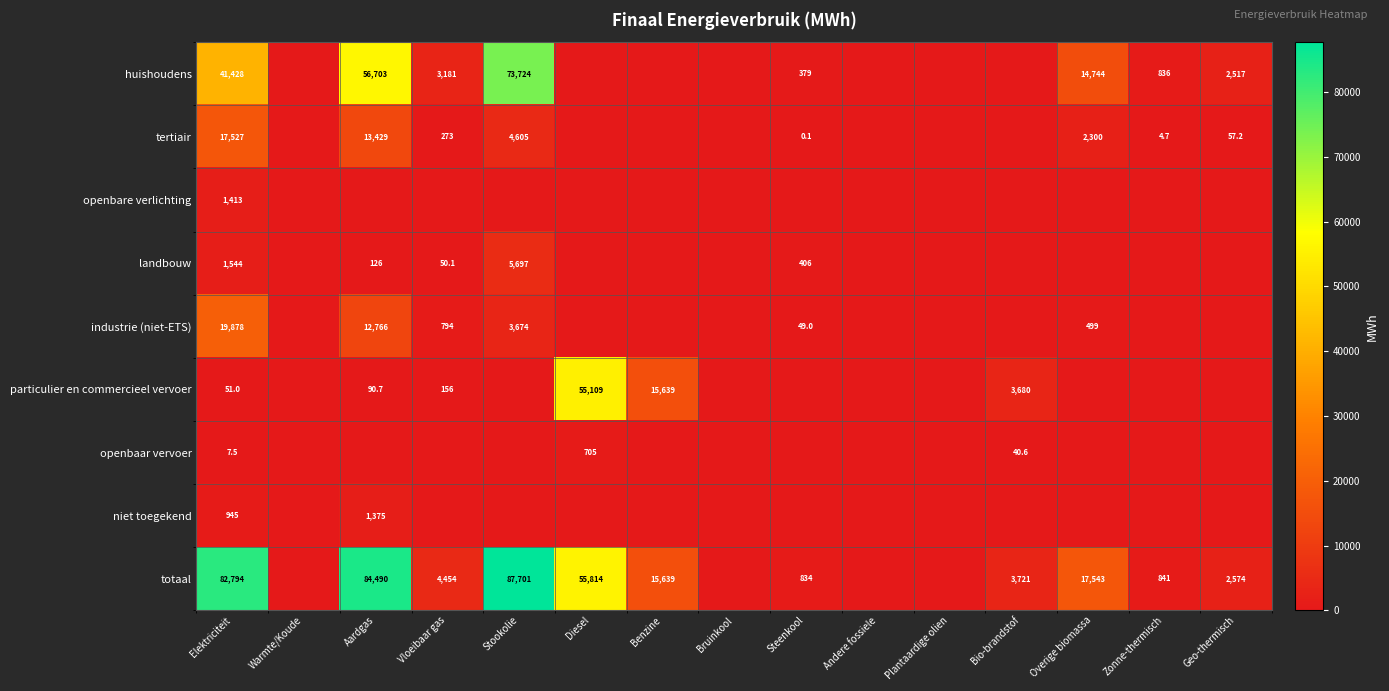

True or false: openbare verlichting has a value of 2407.6 at Elektriciteit.

False